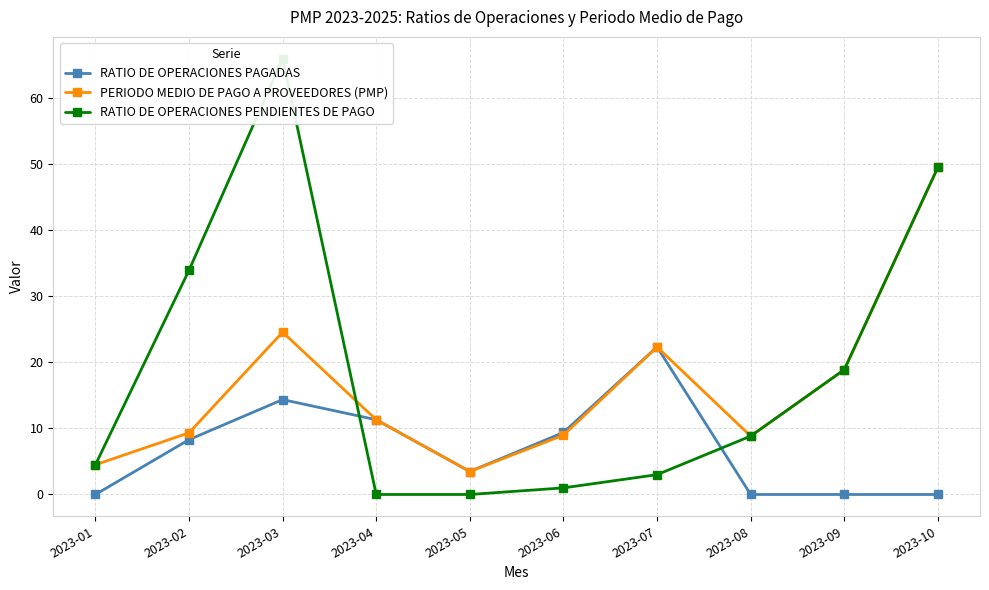

What is the value of the RATIO DE OPERACIONES PAGADAS point at the 6th from the left?

9.4